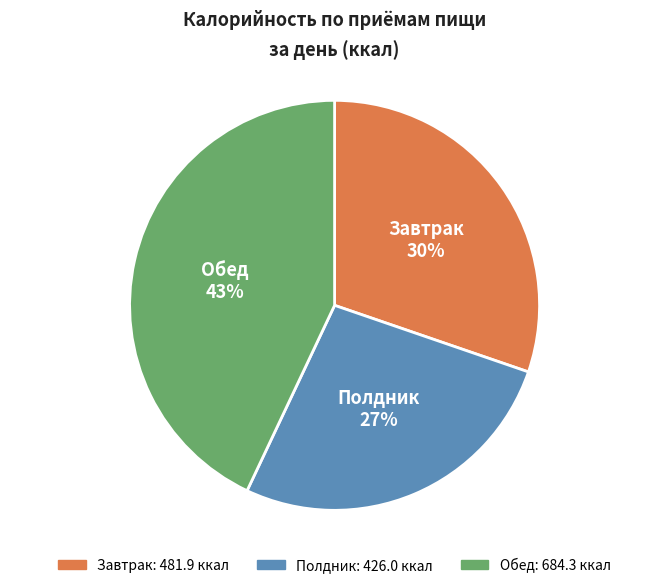

What is the ratio of the value at Обед to the value at Завтрак?

1.4